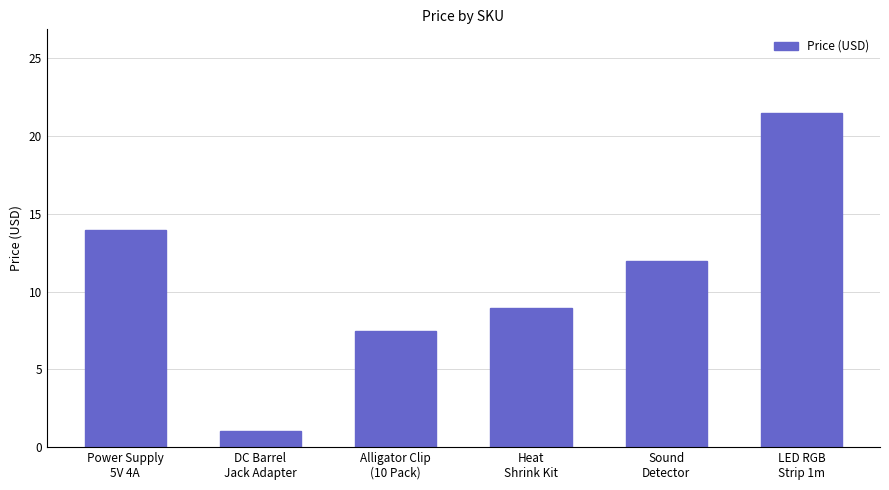

What position from the left is DC Barrel
Jack Adapter?

2